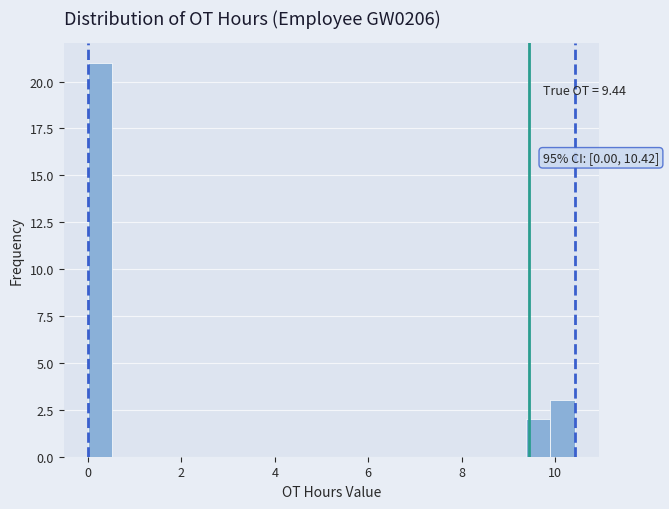

Read against the x-axis, roughly where is the centre of the tallest bar?

0.2